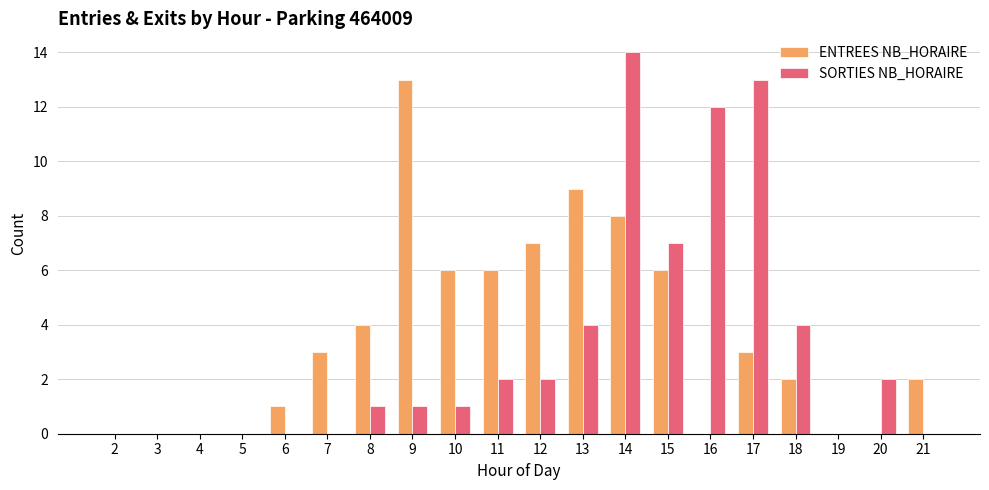

Which series has the largest total across all categories?

ENTREES NB_HORAIRE